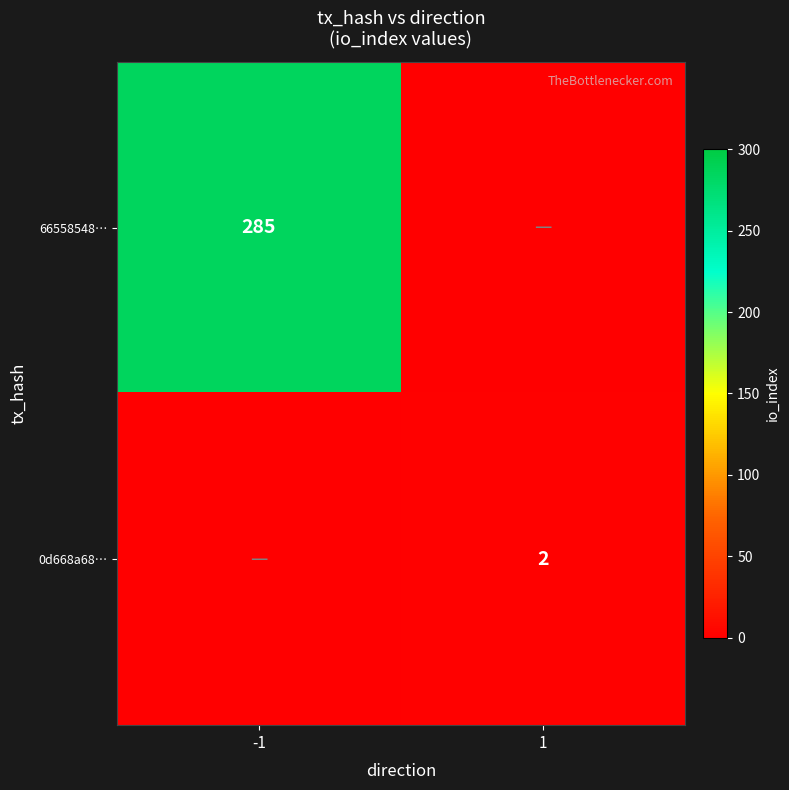

The 66558548… series shows 285 at -1. True or false?

True